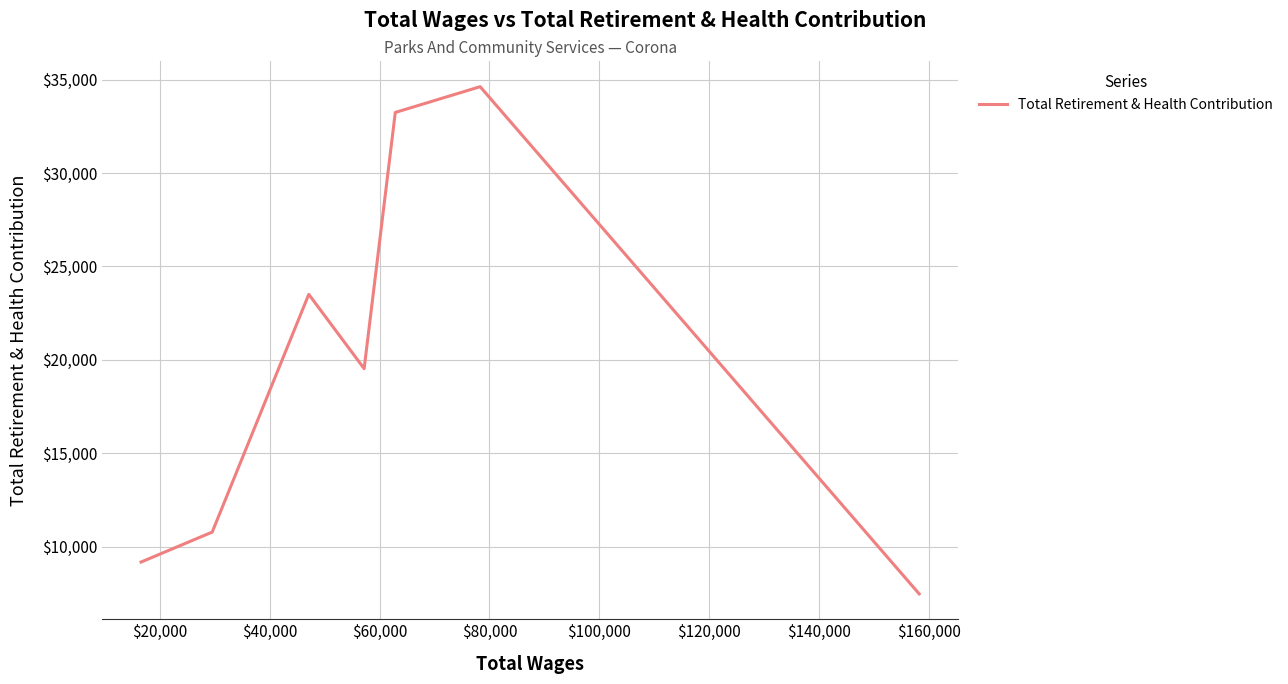

How many data points are above 19532?

3